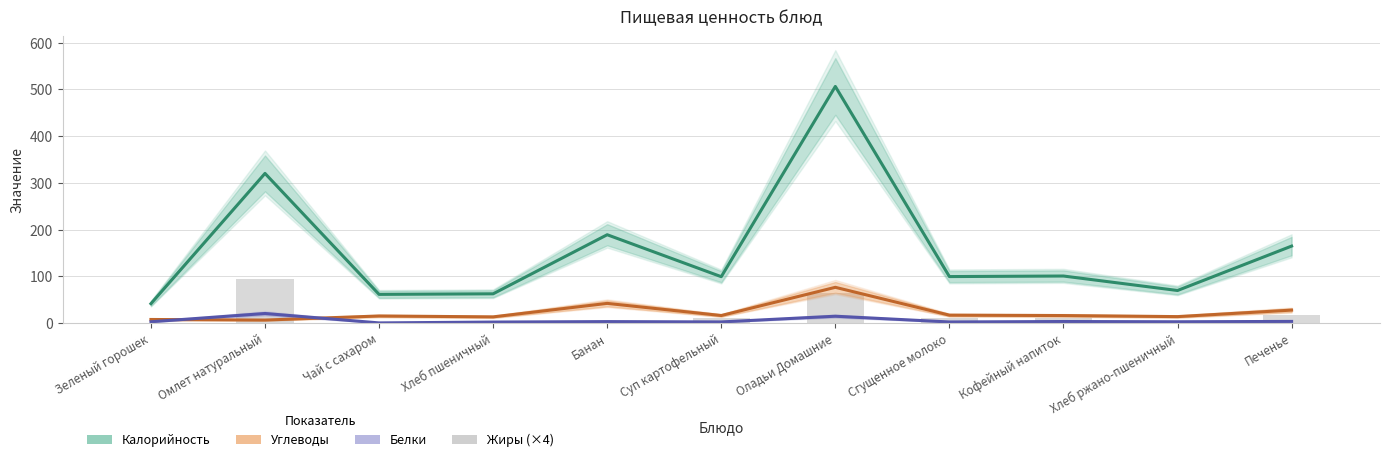

What is the label of the 10th bar from the right?

Омлет натуральный